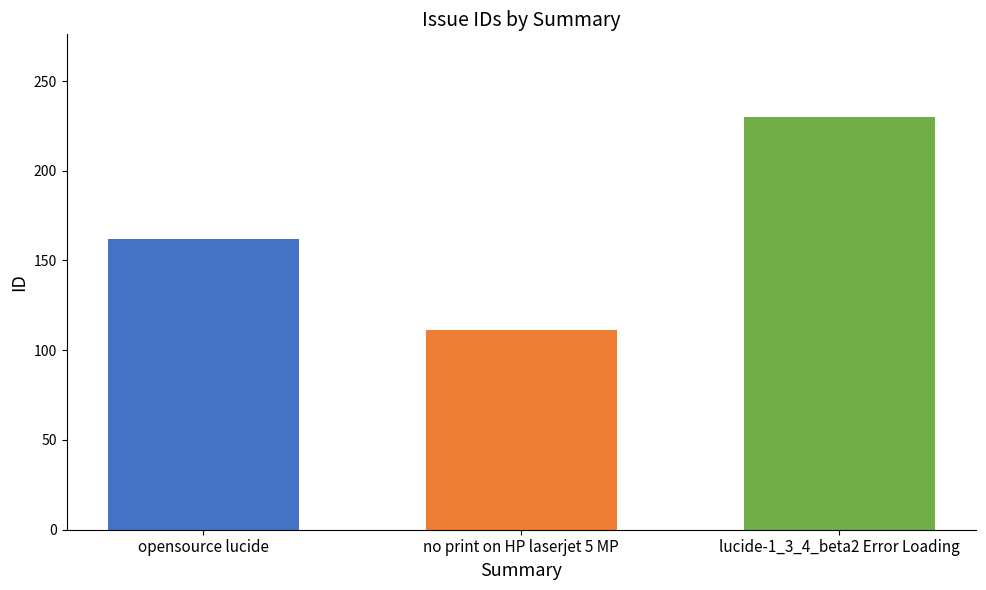

At which category does the chart reach its minimum across all series?

no print on HP laserjet 5 MP